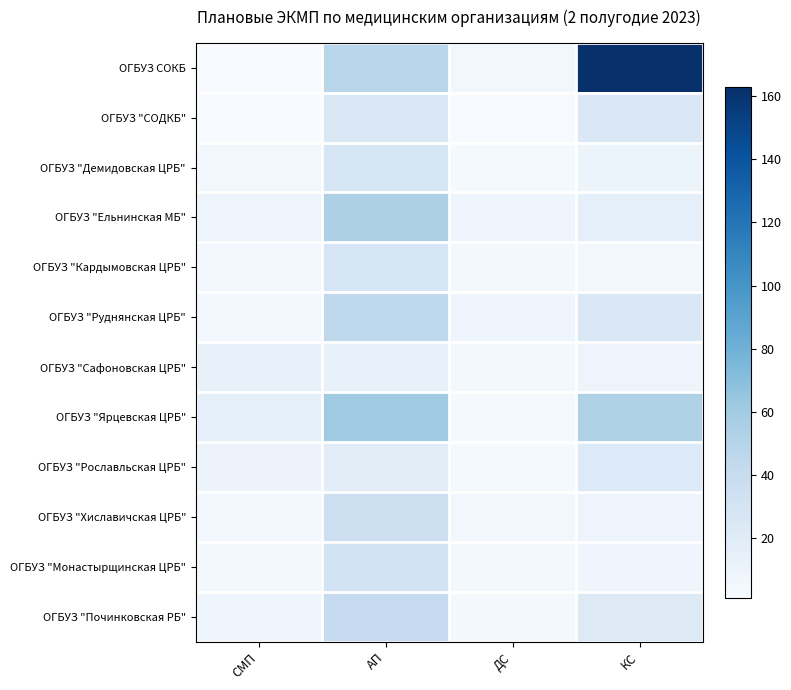

Which series has the largest range (max minus min)?

ОГБУЗ СОКБ